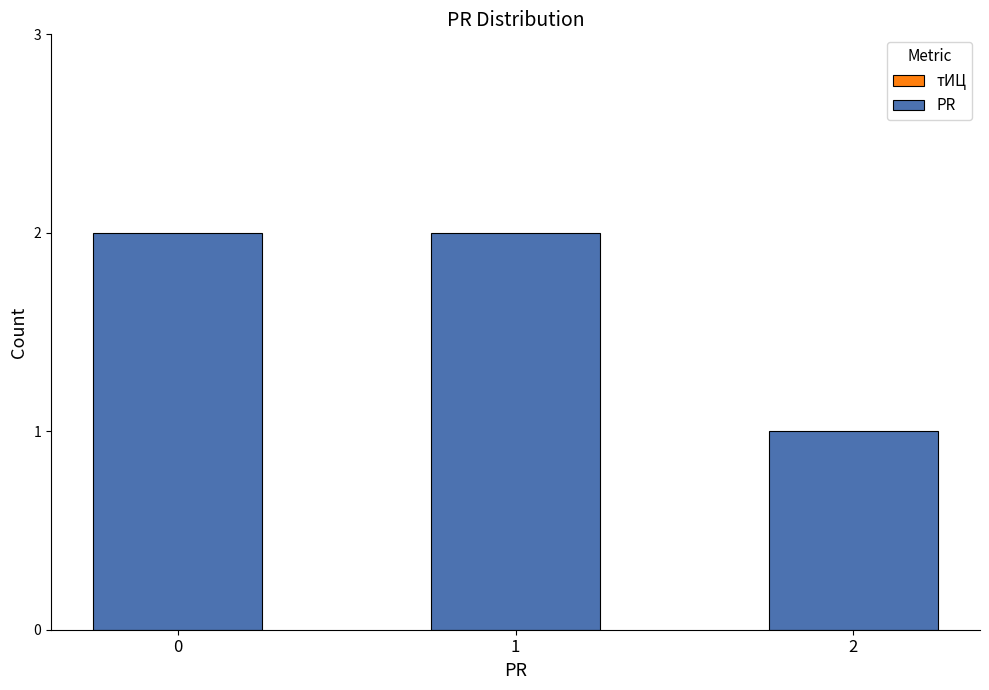

Reading left to right, extract all data points from this chart.

2	2	1